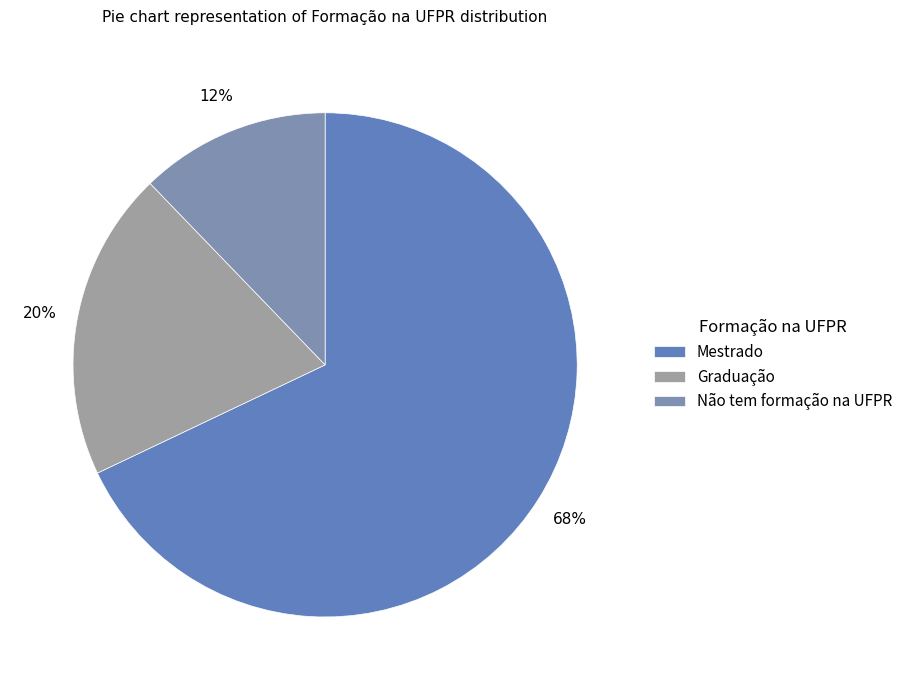

Is it true that Não tem formação na UFPR is 26% of the pie?

False